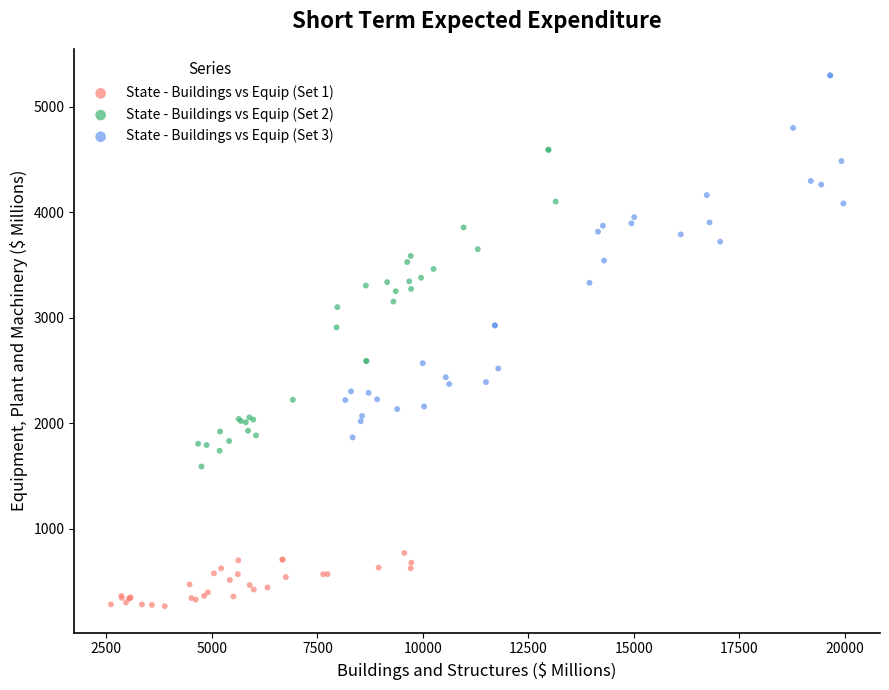

Which series contains the lowest Y value?

State - Buildings vs Equip (Set 1)